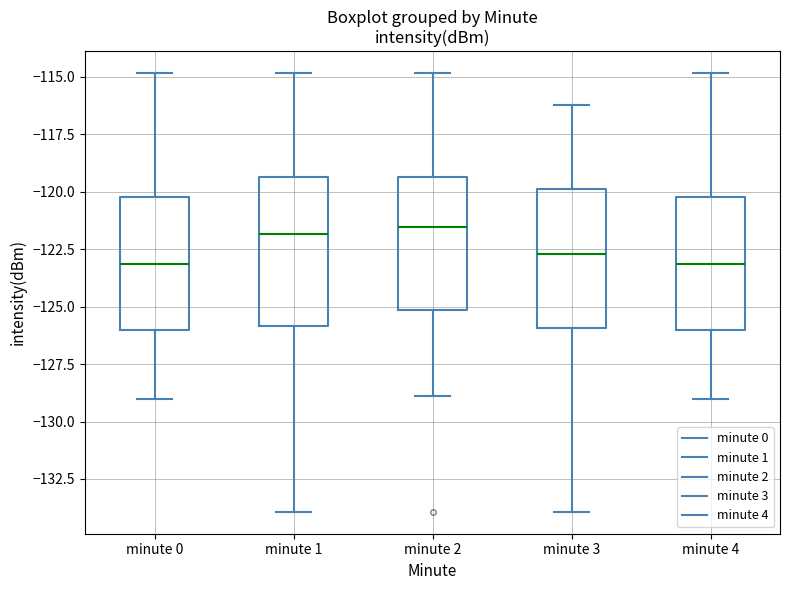

Where is the upper edge of the box for minute 2 on the y-axis? The values are not printed on the chart, so give them approximately, as read against the axis.

-119.5